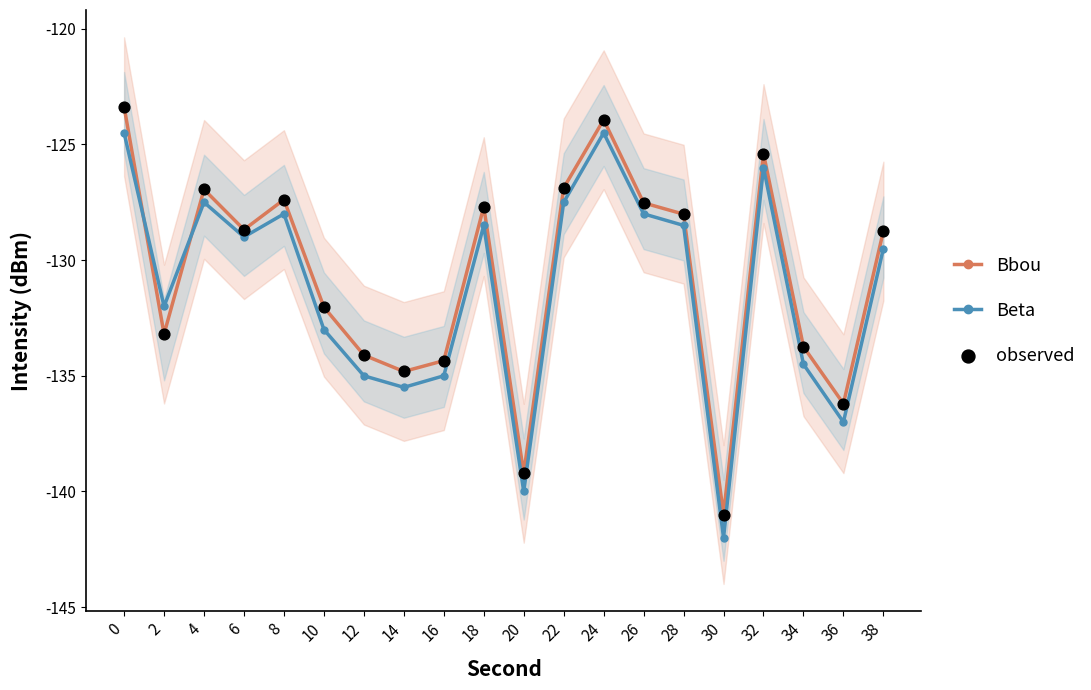

Which series has the largest total across all categories?

Bbou